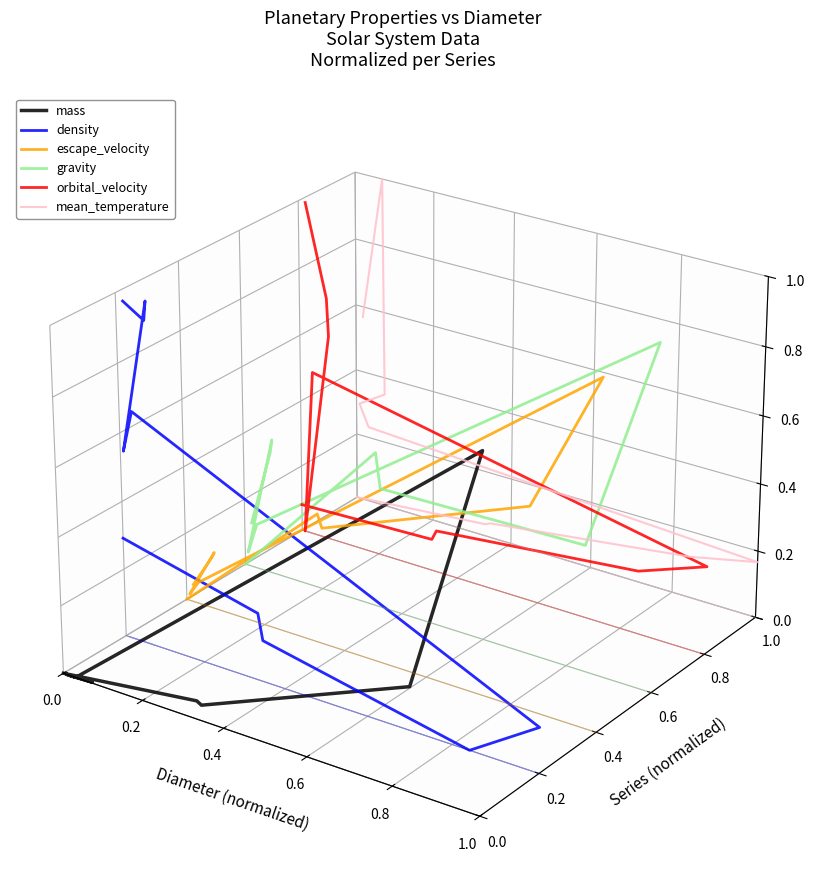

What position from the left is 0.8?

5